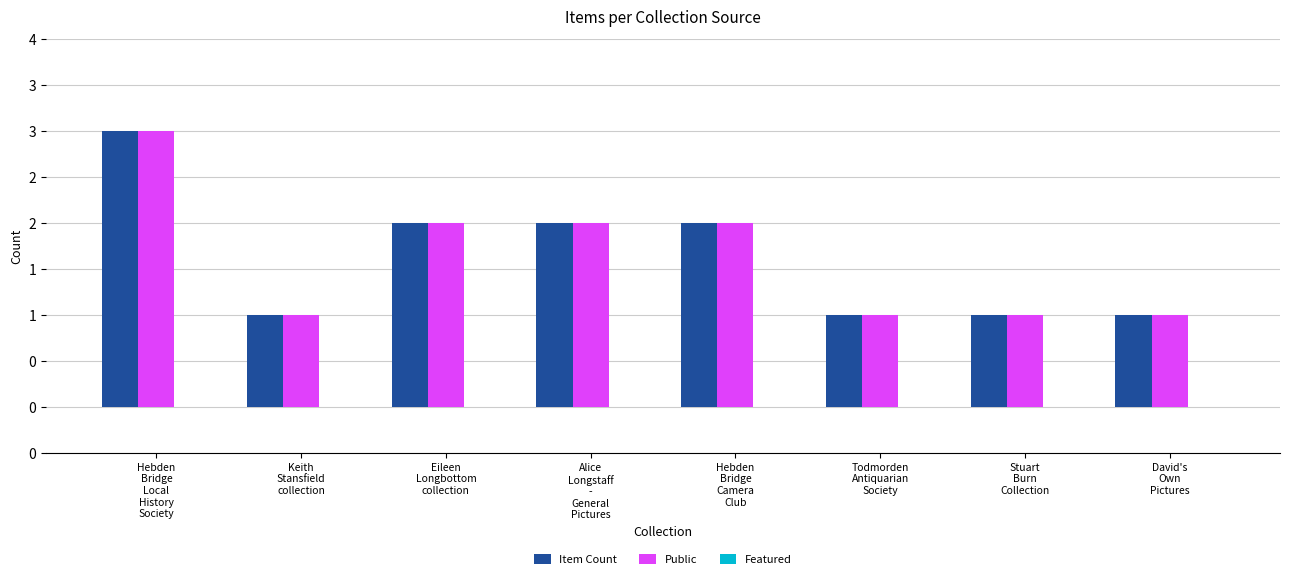

Does the chart contain stacked bars?

No